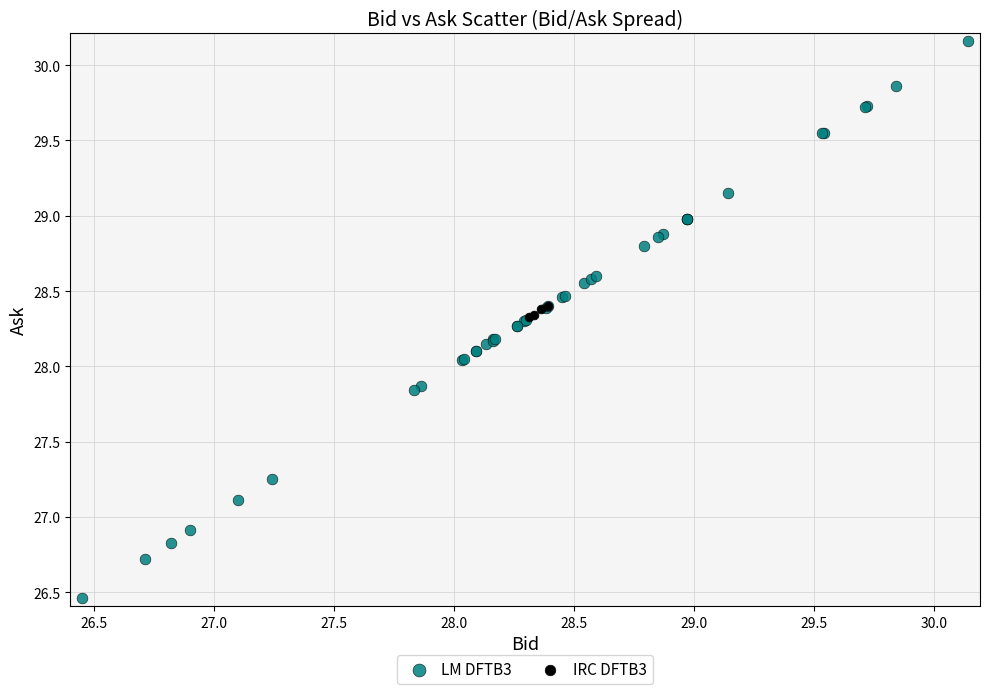

Which series reaches the maximum Y coordinate?

LM DFTB3